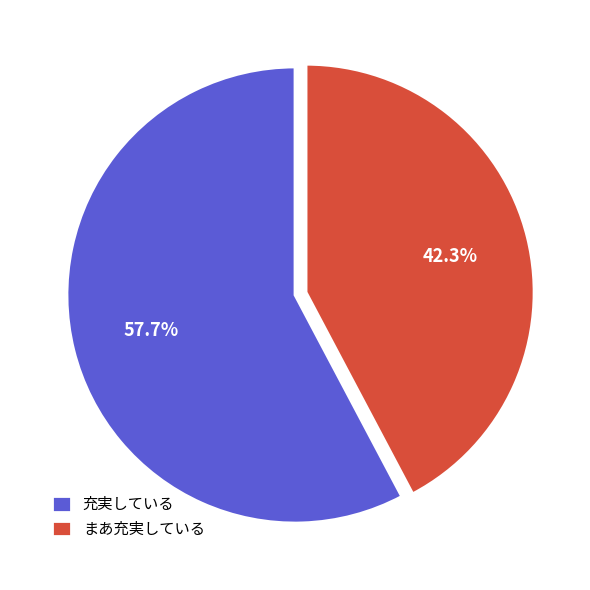

How much of the chart is everything except まあ充実している?

57.7%